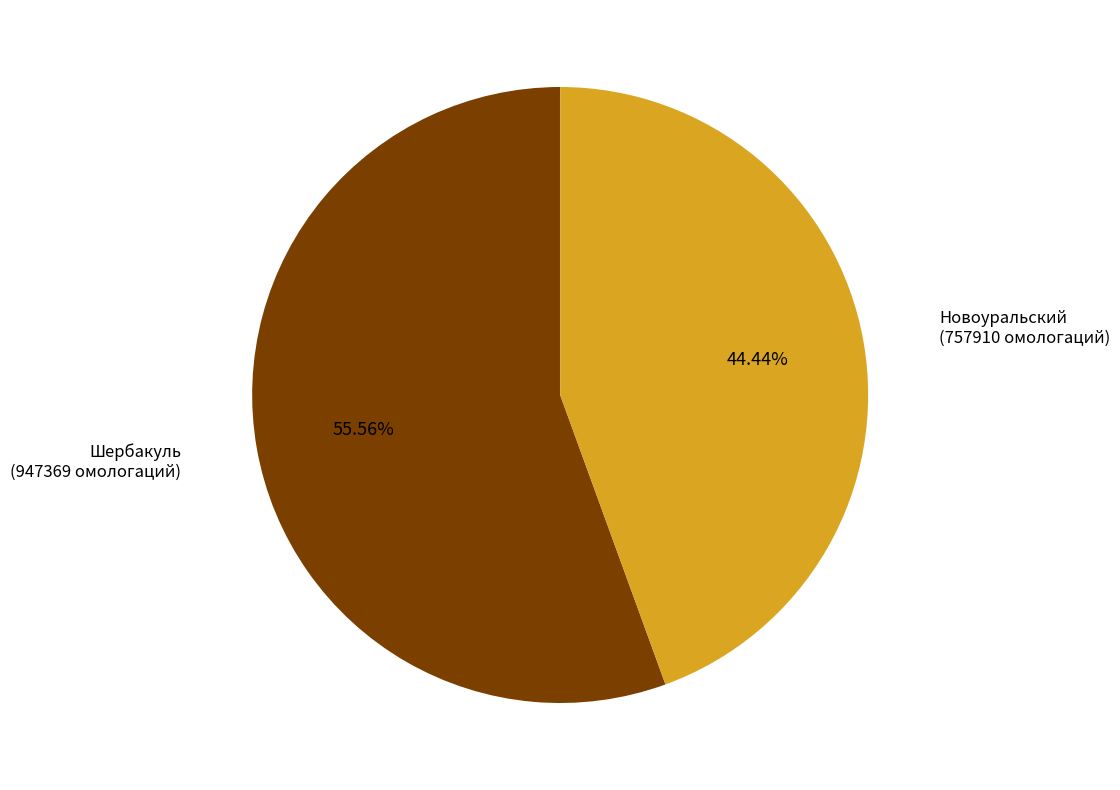

Is there any slice that represents more than half of the pie?

Yes